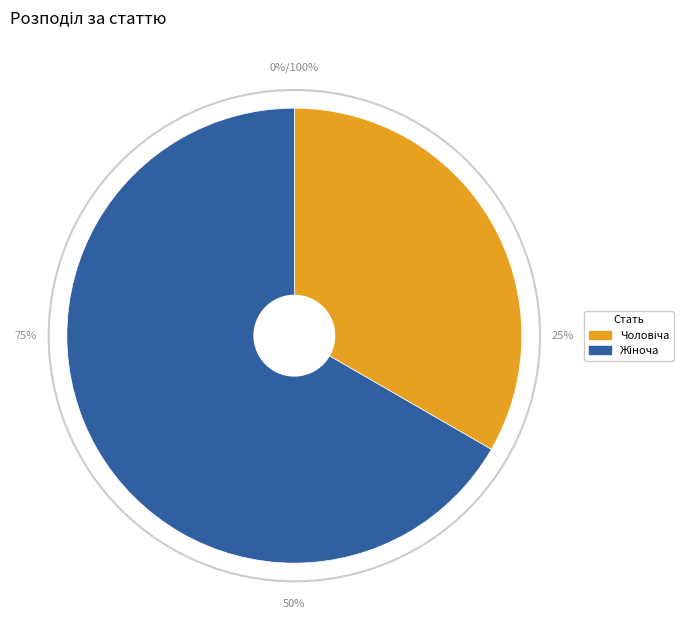

Approximately how many times larger is the value at Чоловіча compared to Жіноча?

0.5